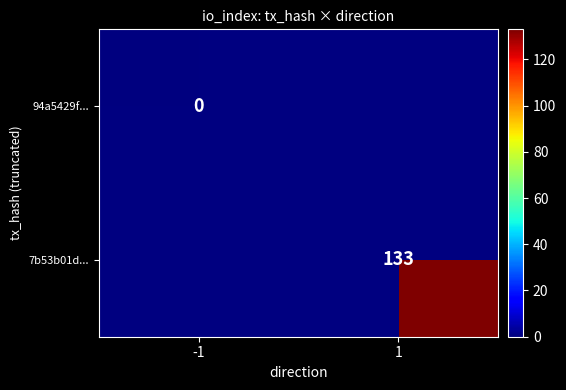

Is it true that 94a5429f... equals 0.0 at -1?

True